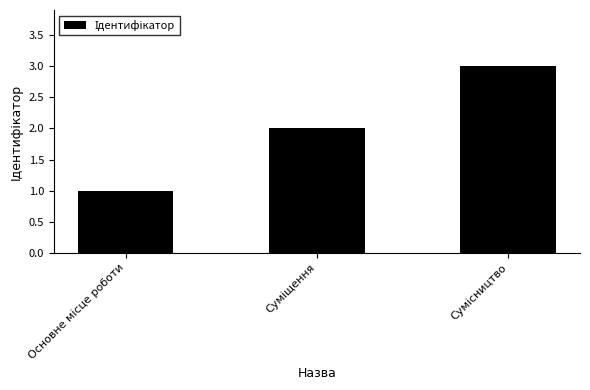

What is the value of the 1st bar from the left?

1